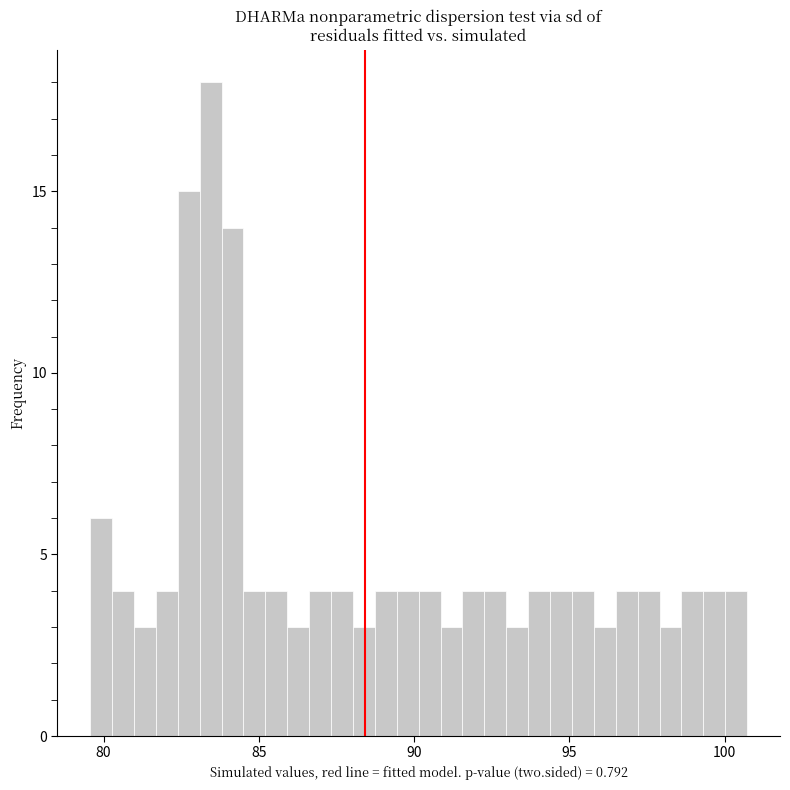

Read against the x-axis, roughly where is the centre of the tallest bar?

83.5